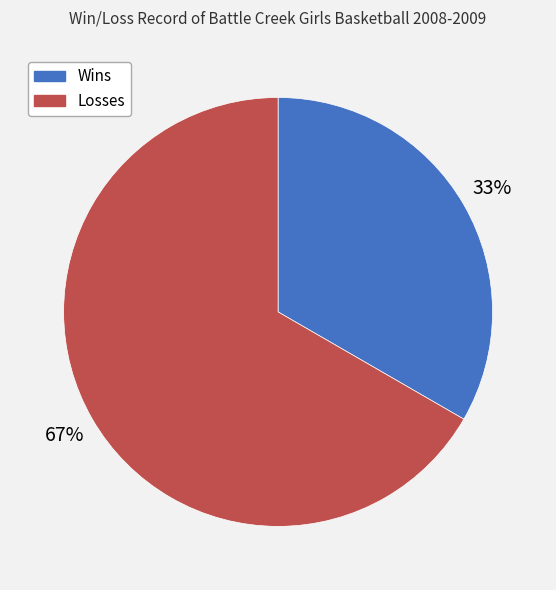

What percentage is the Losses slice, to the nearest percent?

67%